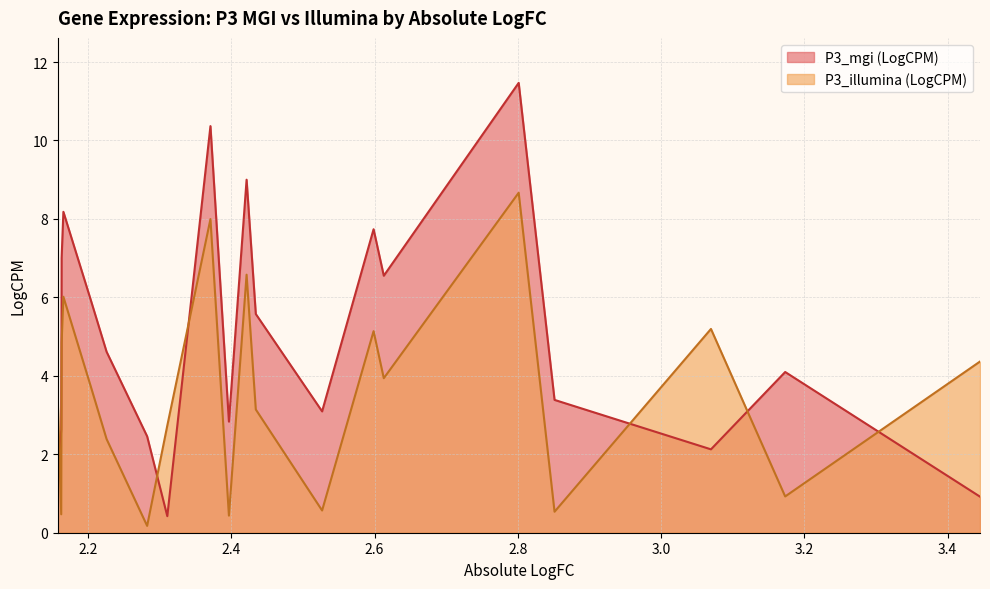

What is the average value of the P3_mgi (LogCPM) series?

5.0